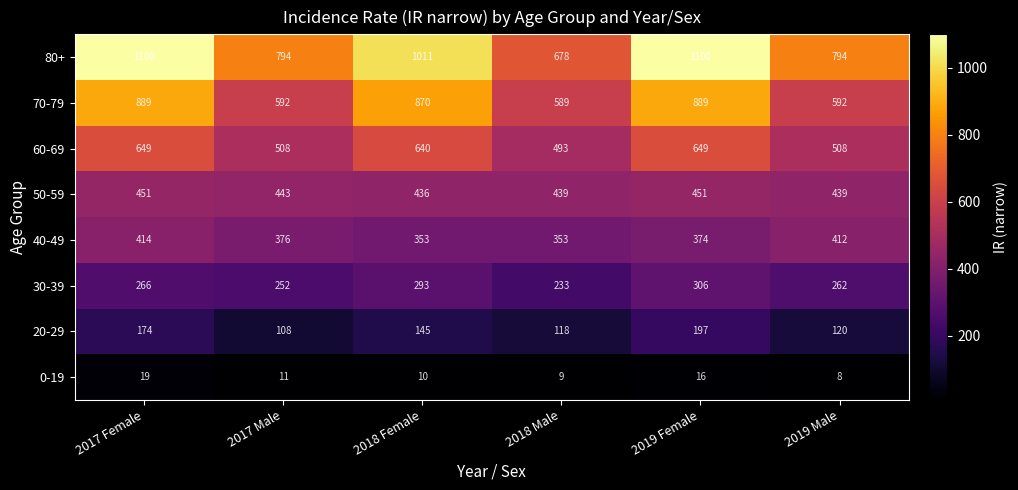

Is it true that 70-79 equals 592 at 2017 Male?

True